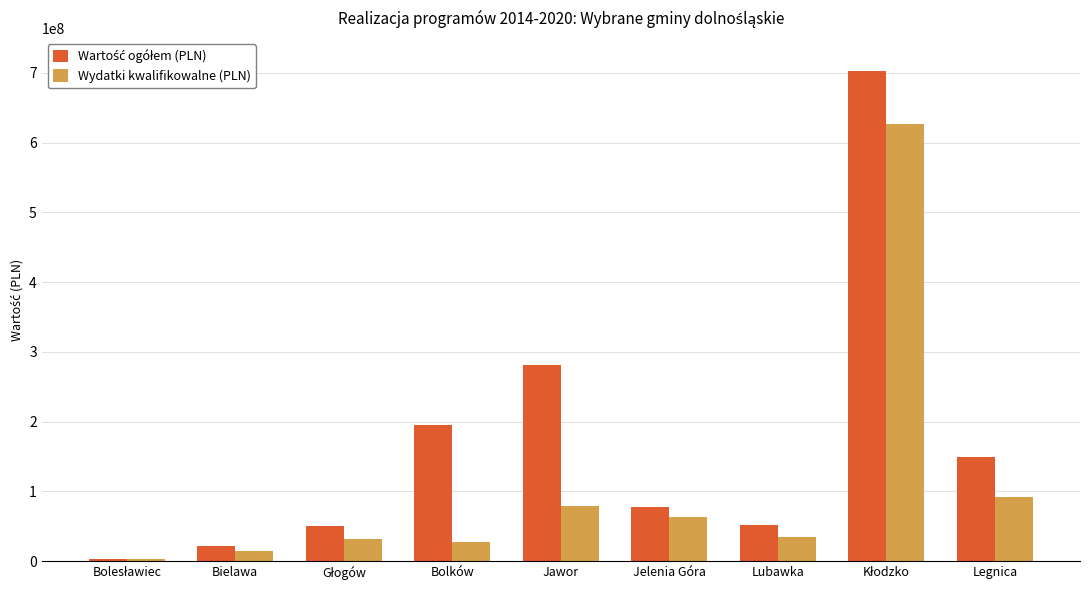

What is the difference between the second highest and minimum values in the Wydatki kwalifikowalne (PLN) series?

88389842.6